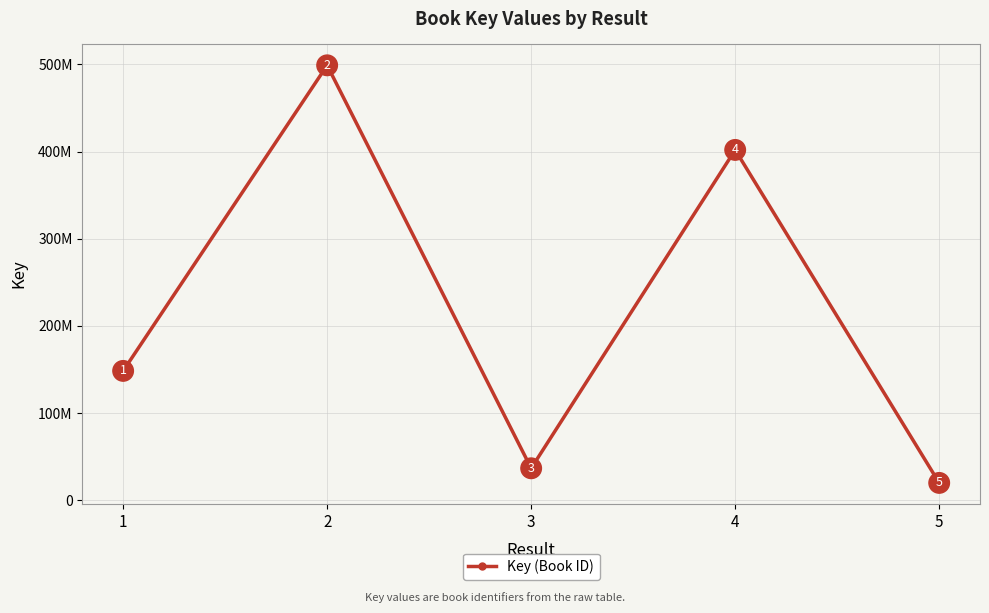

At which label is the value closest to 259448600?

1